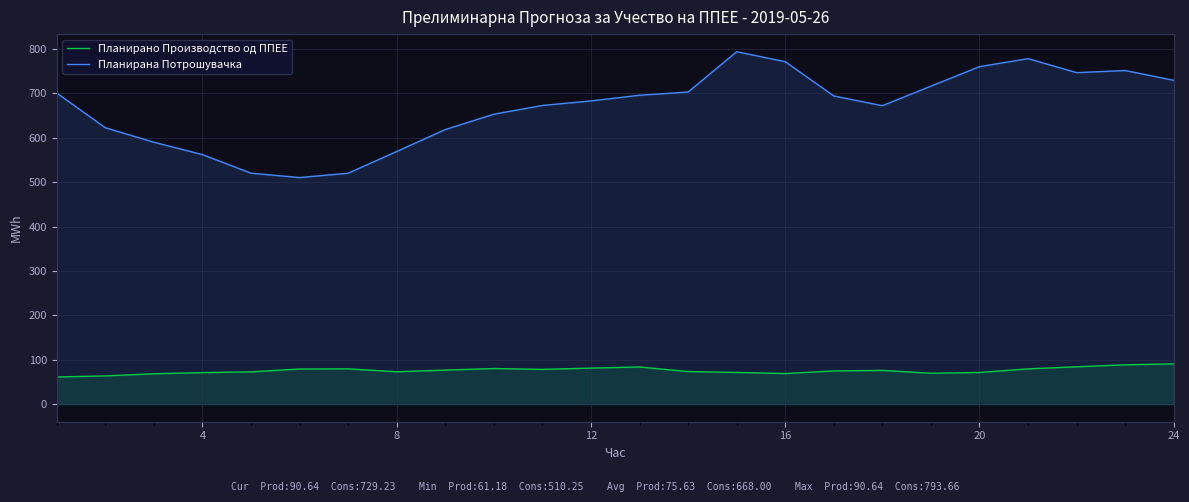

The Планирана Потрошувачка series shows 318.4 at 12. True or false?

False